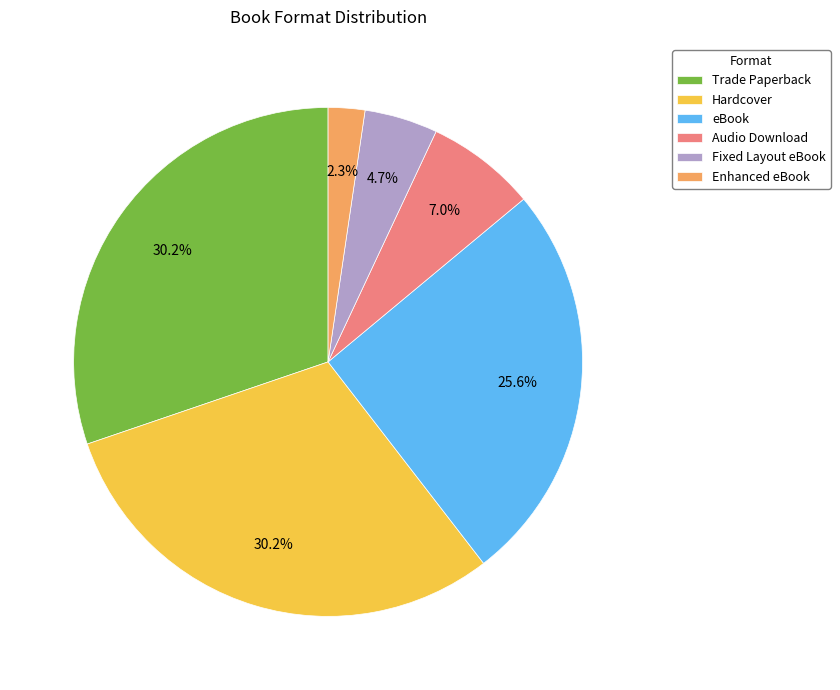

Does any single category account for the majority?

No